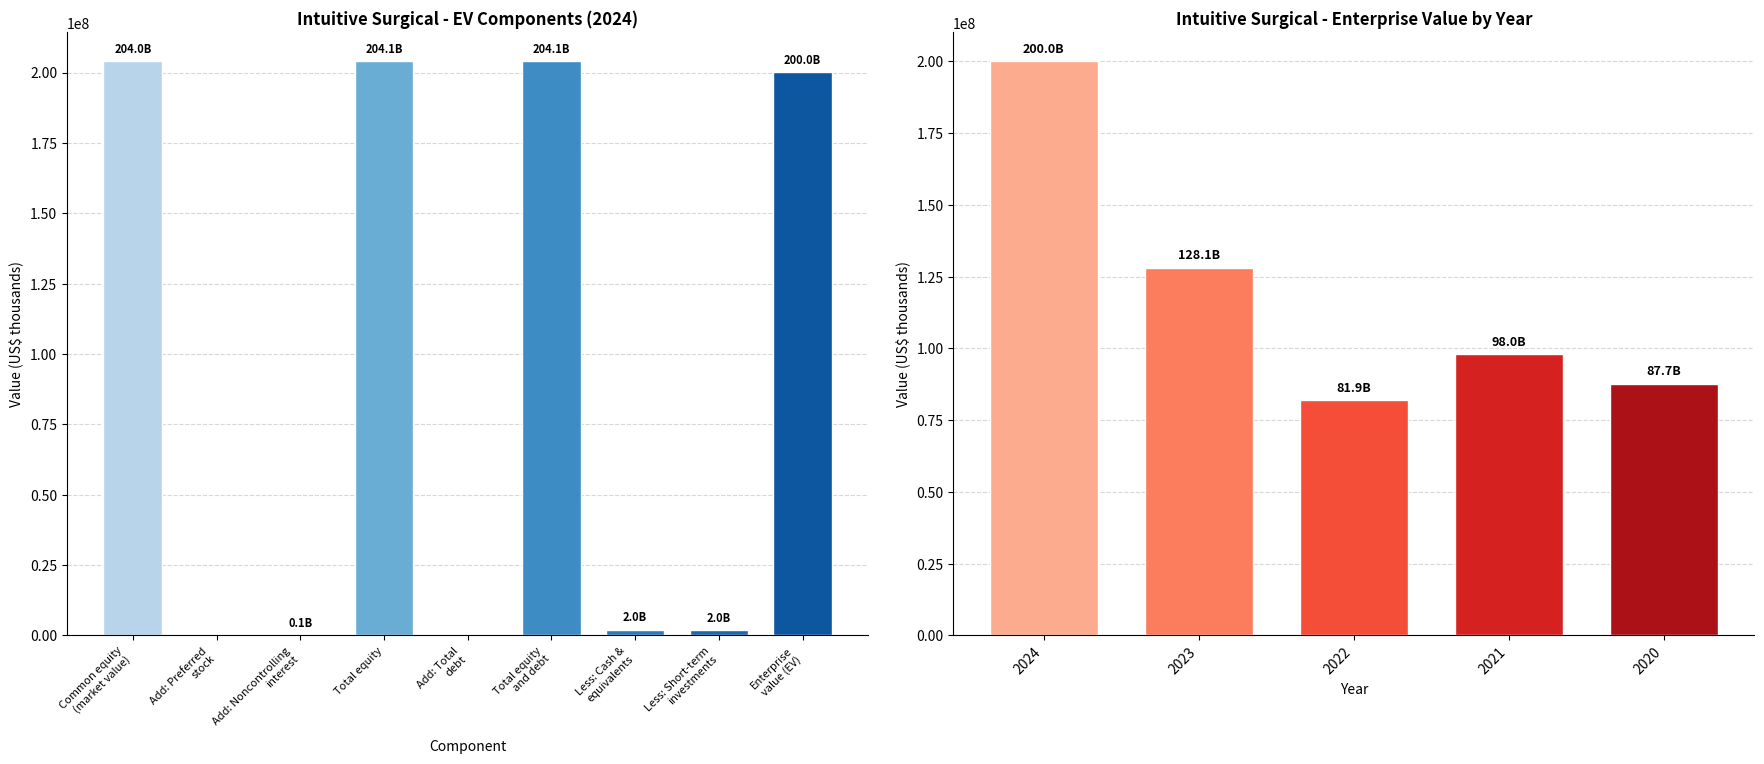

Are the bars horizontal?

No